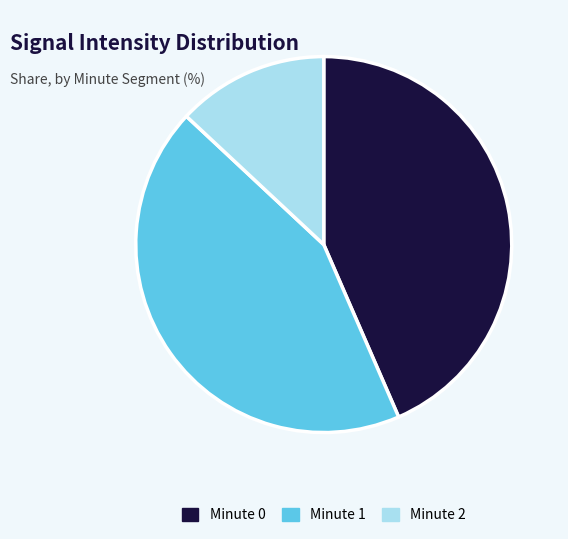

Is there any slice that represents more than half of the pie?

No